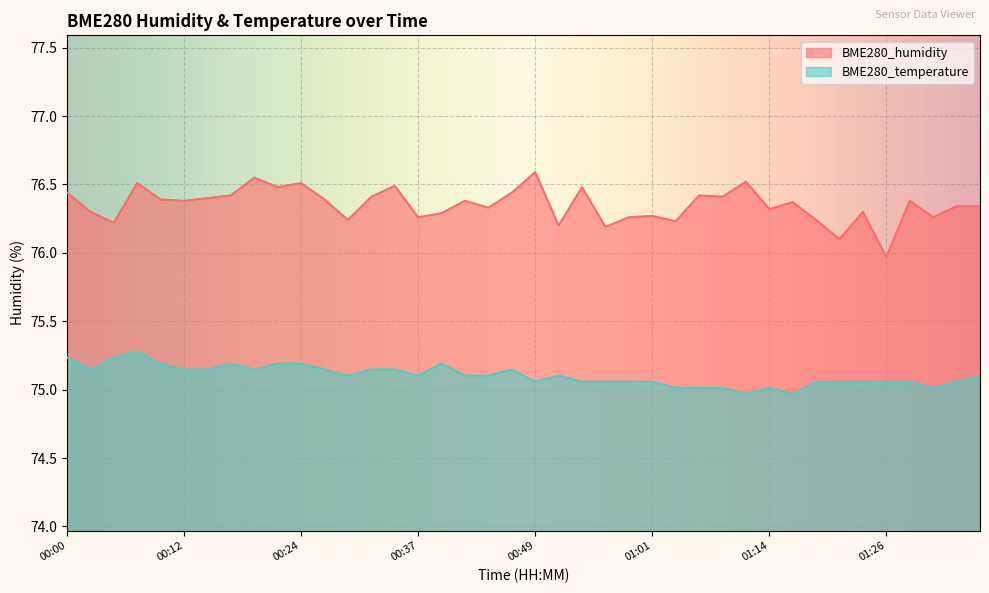

List the series in order of their peak value, highest first.

BME280_humidity, BME280_temperature